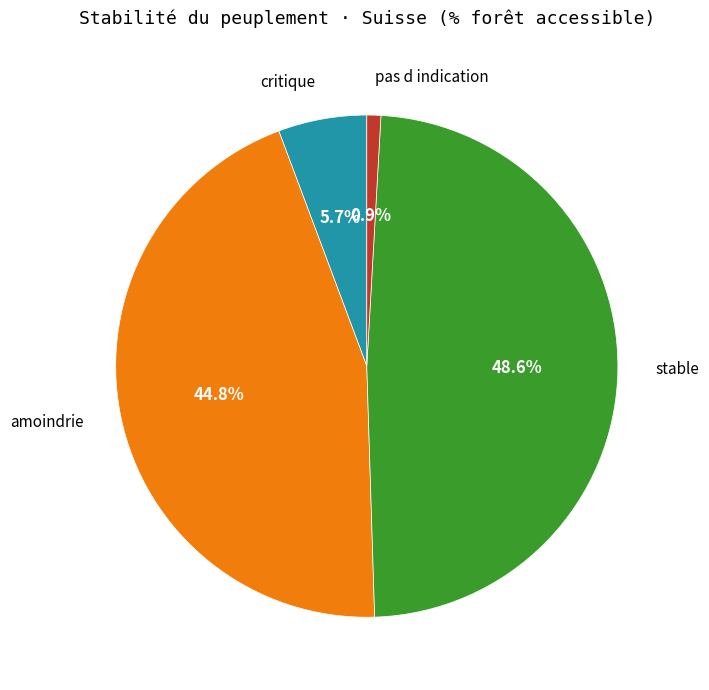

Is there any slice that represents more than half of the pie?

No